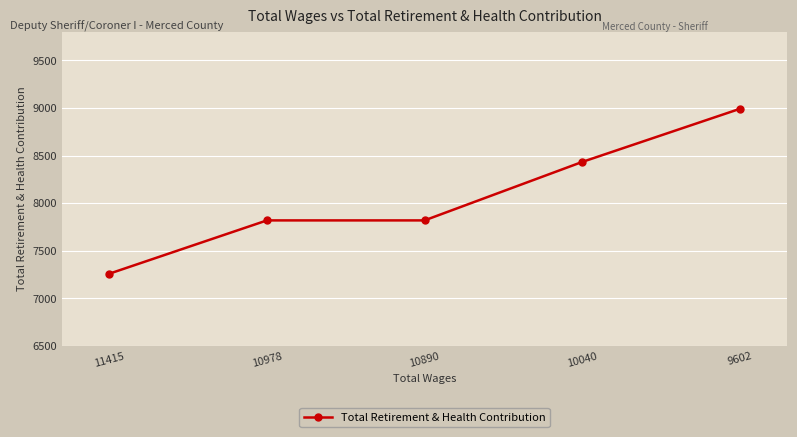

Count the number of data series in this chart.

1